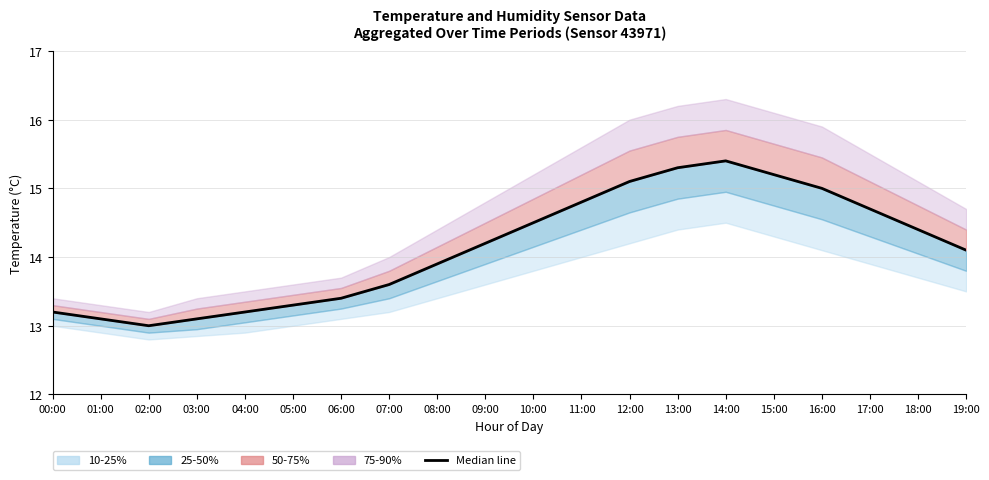

Where does the data first go above 14?

09:00